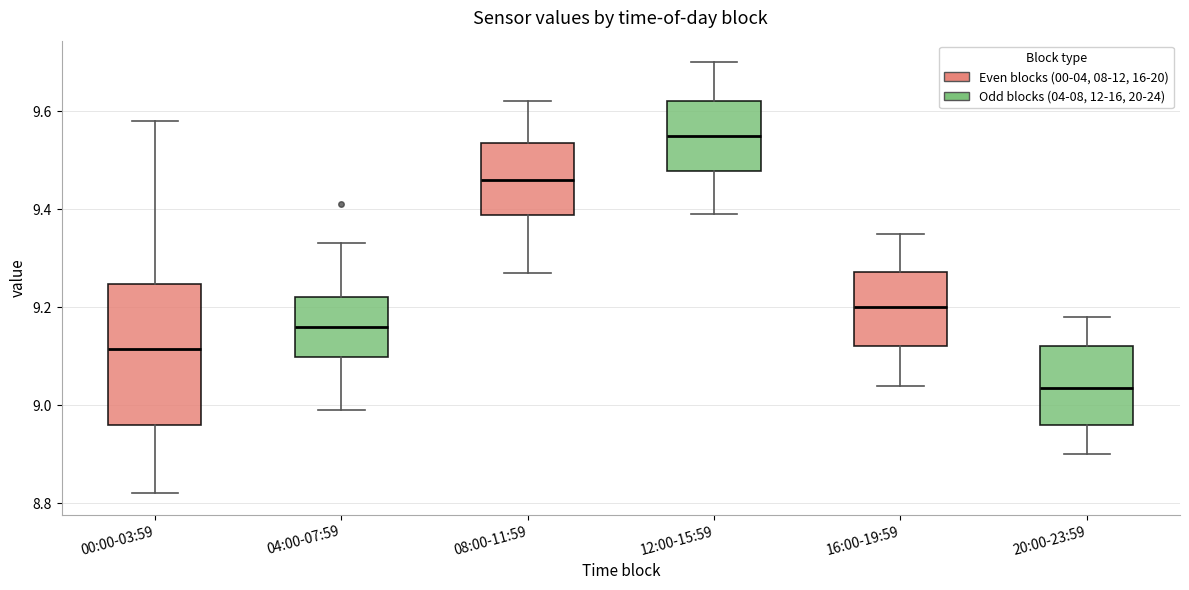

Reading left to right, transcribe this box plot: for each box, give where its median line is, the range the box spans, and where its two whiskers end, as read against the y-axis. The values are not printed on the chart, so give them approximately, as read against the axis.

00:00-03:59: median 9.12, box 8.96 to 9.24, whiskers 8.82 to 9.58
04:00-07:59: median 9.16, box 9.10 to 9.22, whiskers 9.00 to 9.34
08:00-11:59: median 9.46, box 9.38 to 9.54, whiskers 9.28 to 9.62
12:00-15:59: median 9.56, box 9.48 to 9.62, whiskers 9.40 to 9.70
16:00-19:59: median 9.20, box 9.12 to 9.28, whiskers 9.04 to 9.36
20:00-23:59: median 9.04, box 8.96 to 9.12, whiskers 8.90 to 9.18